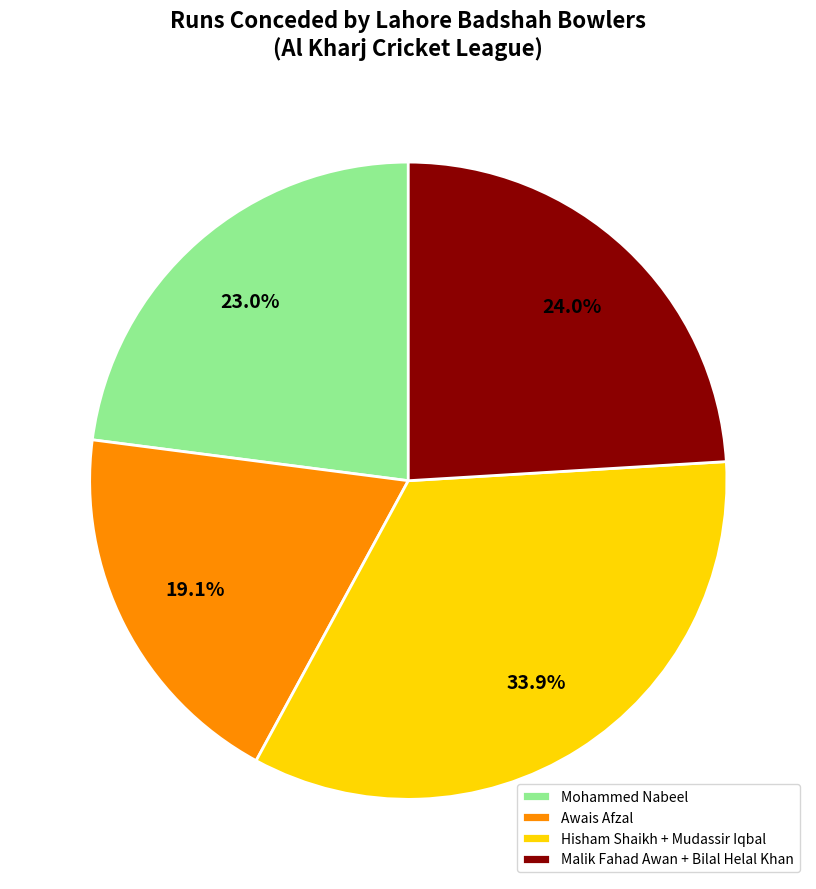

How many segments does this pie chart have?

4